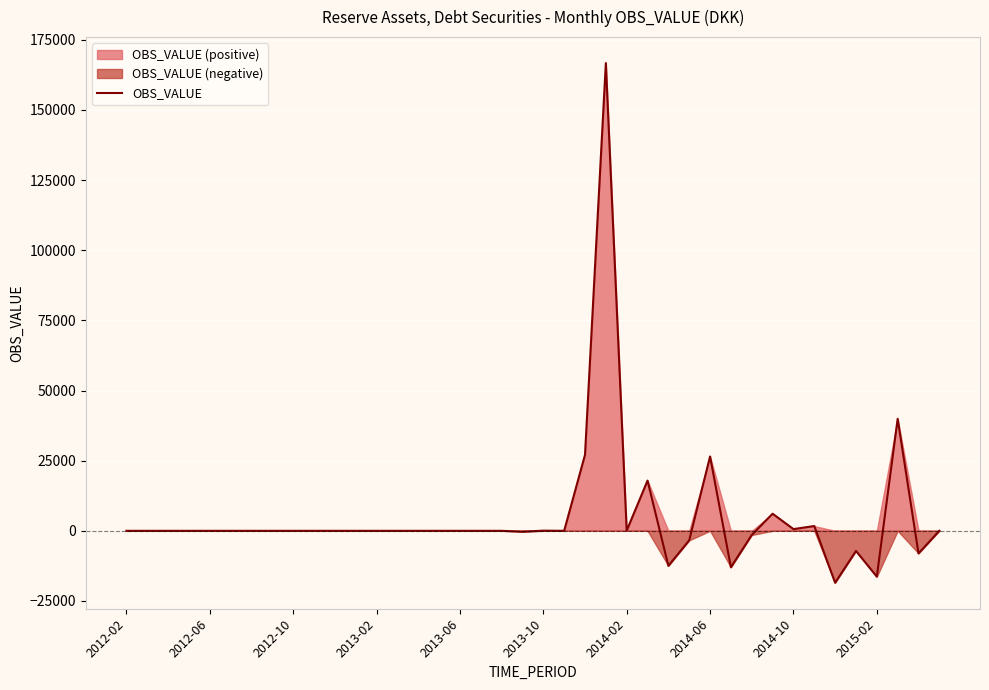

Is it true that the value at 31 is 2290?

False